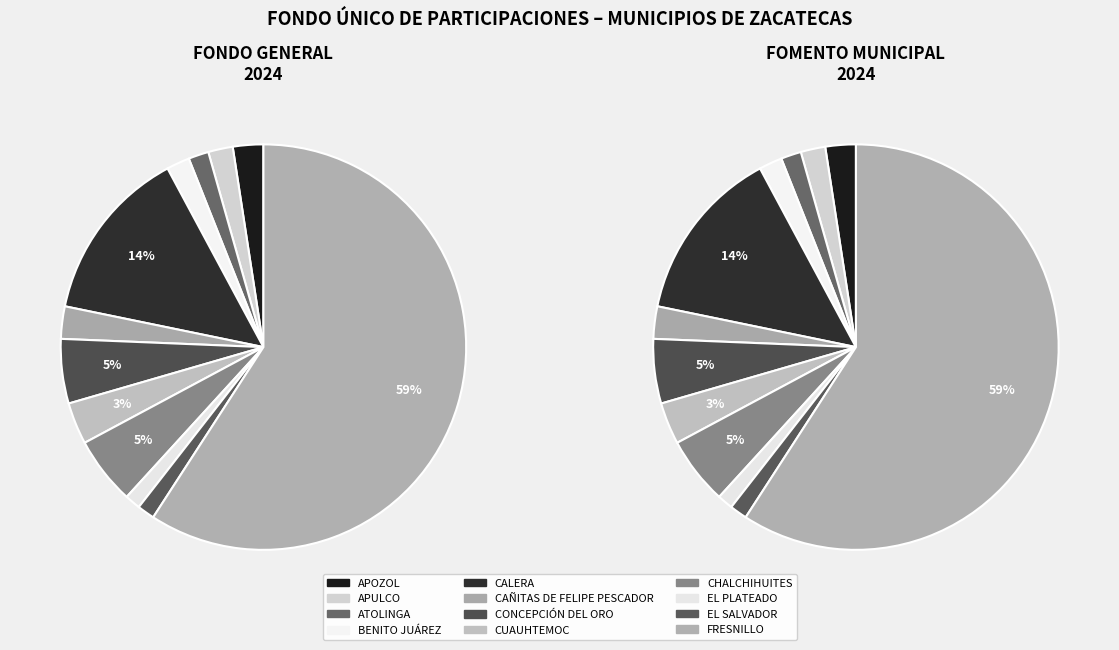

Is EL SALVADOR the majority of the pie?

No